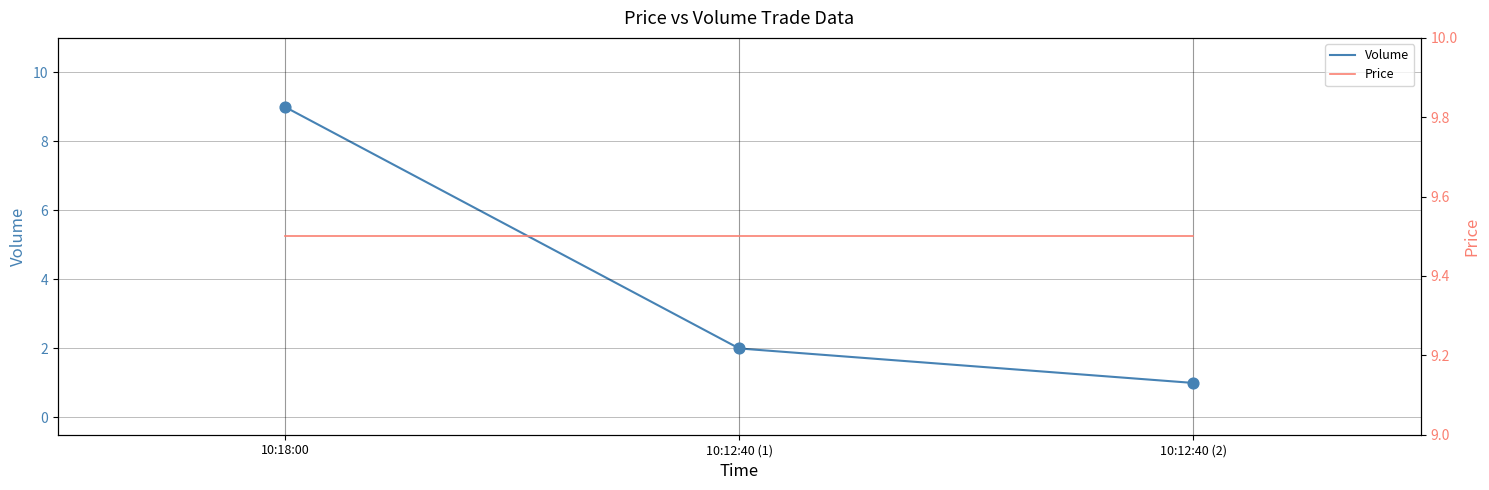

Which series has the largest Y range (max minus min)?

Volume